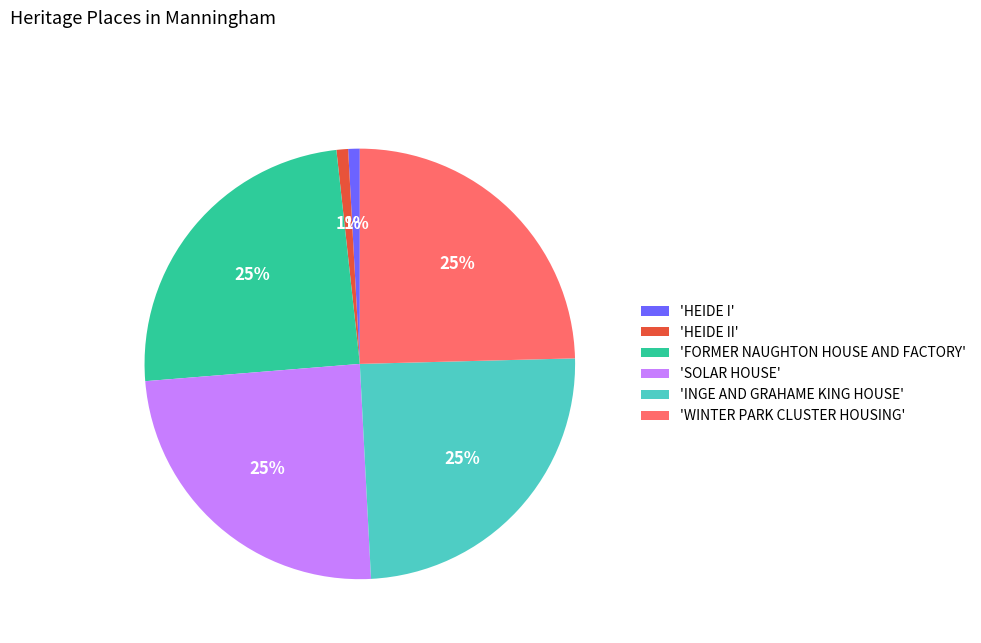

Is 'HEIDE II' the majority of the pie?

No